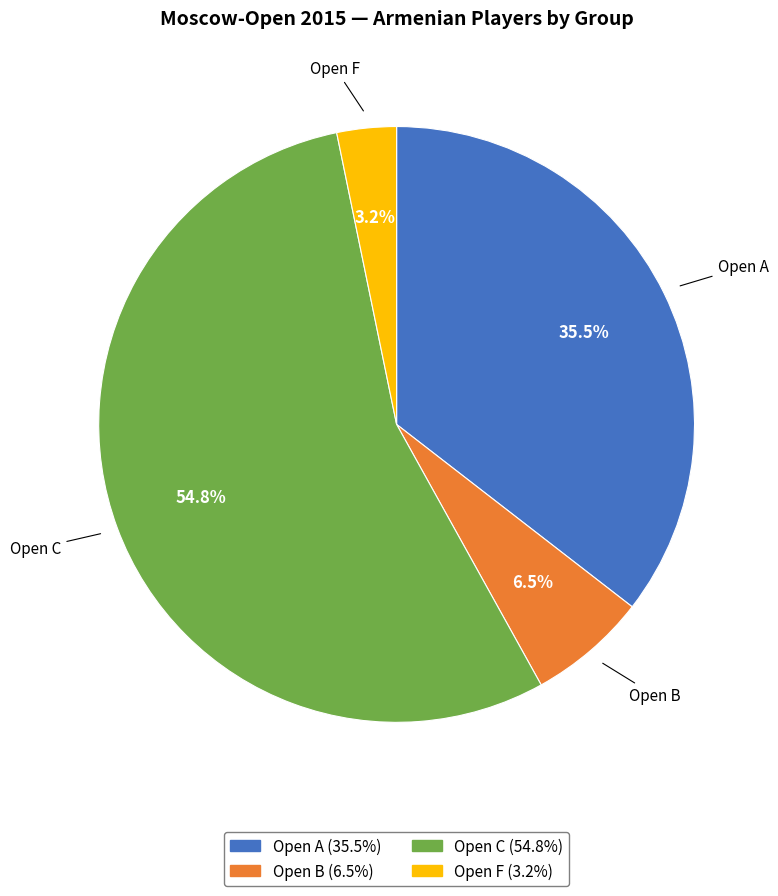

Approximately how many times larger is the value at Open F compared to Open B?

0.5